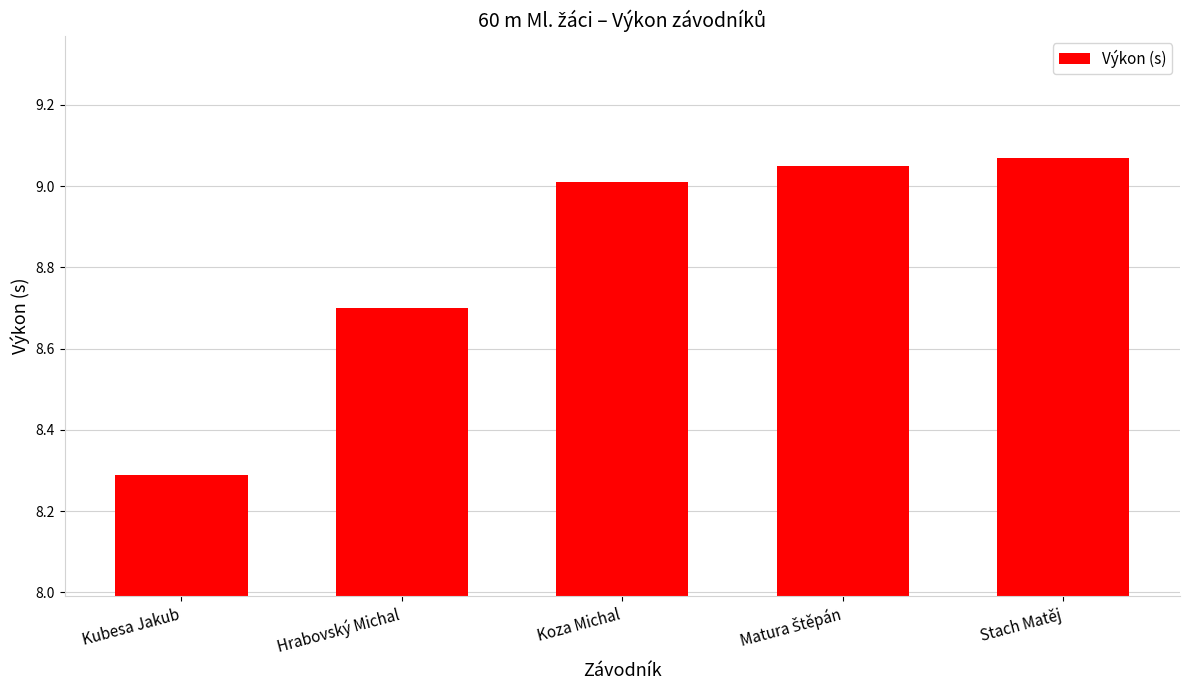

What is the smallest value displayed?

8.3